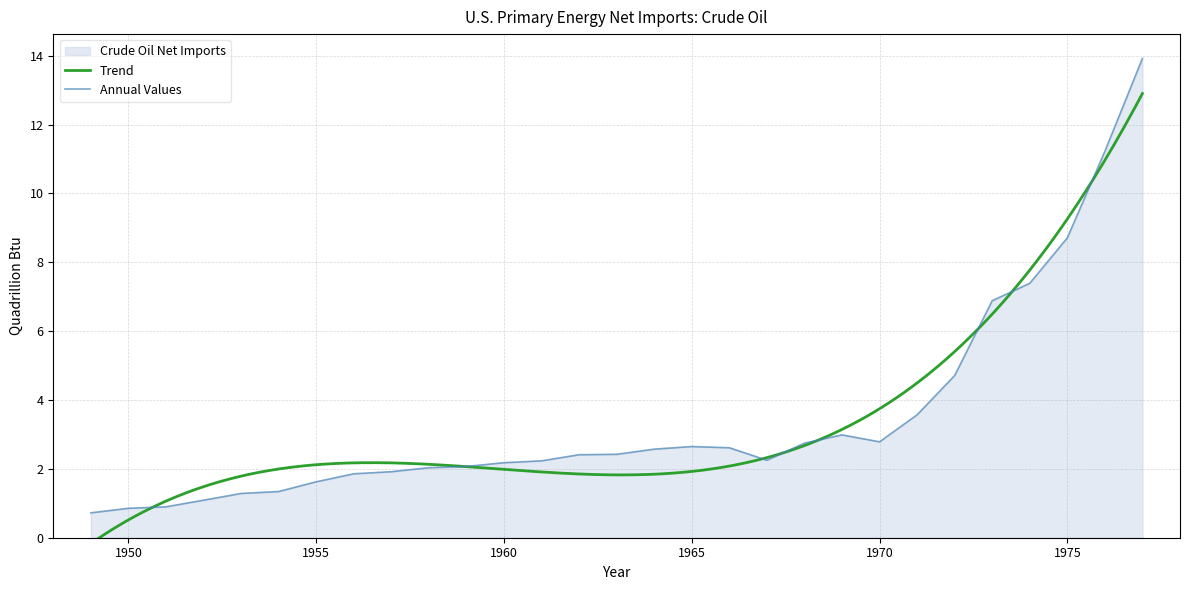

List the labels in order of value, smallest first.

1949, 1950, 1951, 1952, 1953, 1954, 1955, 1956, 1957, 1958, 1959, 1960, 1961, 1967, 1962, 1963, 1964, 1966, 1965, 1968, 1970, 1969, 1971, 1972, 1973, 1974, 1975, 1976, 1977